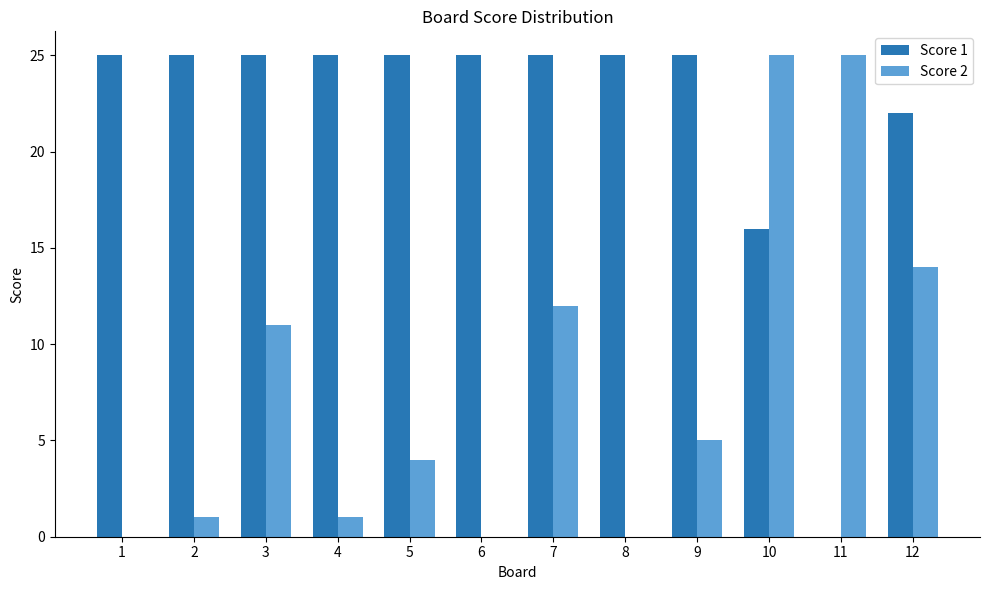

The value of Score 1 at 2 is 25. True or false?

True